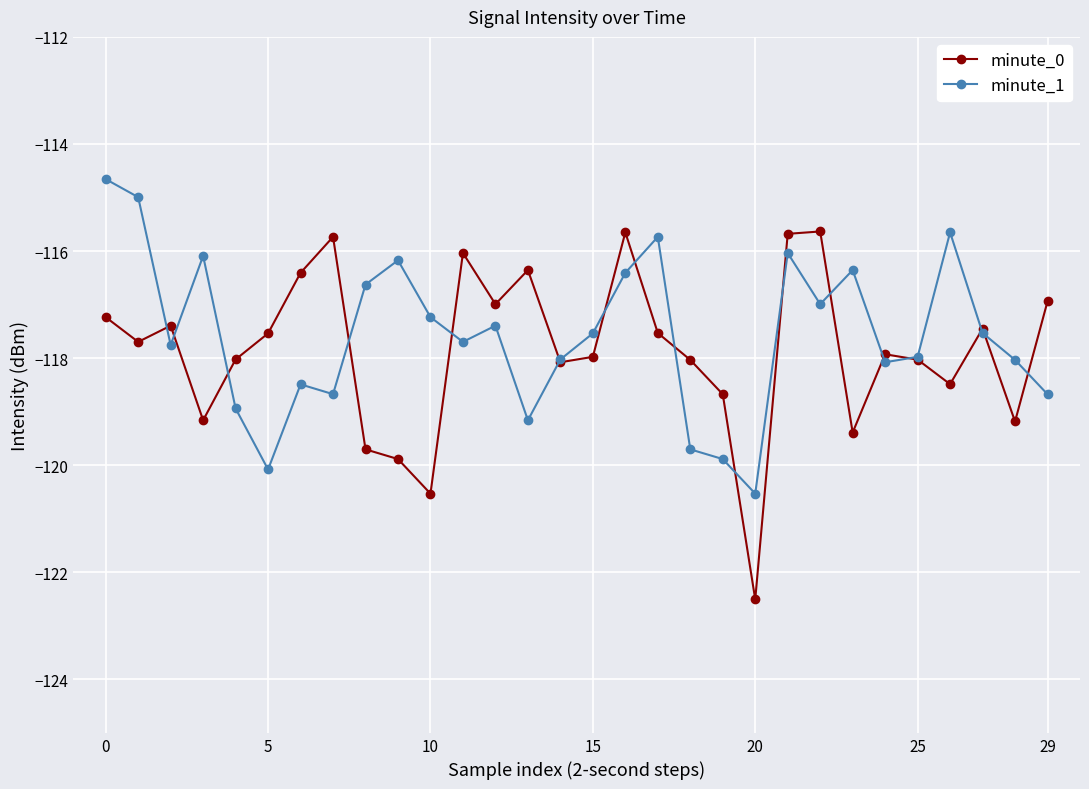

Does the chart have visible grid lines?

Yes